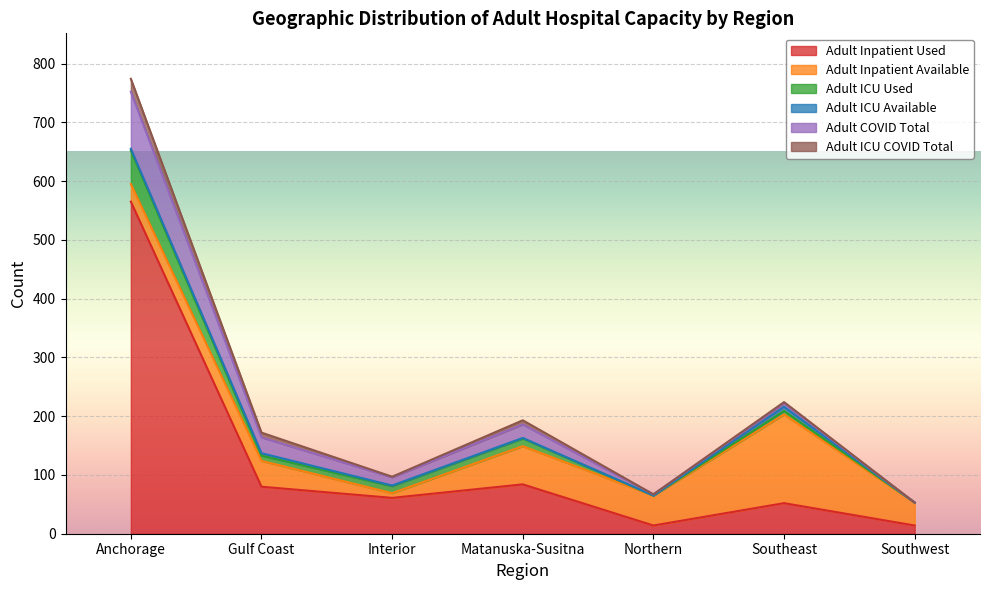

What are all the series names shown in the legend?

Adult Inpatient Used, Adult Inpatient Available, Adult ICU Used, Adult ICU Available, Adult COVID Total, Adult ICU COVID Total